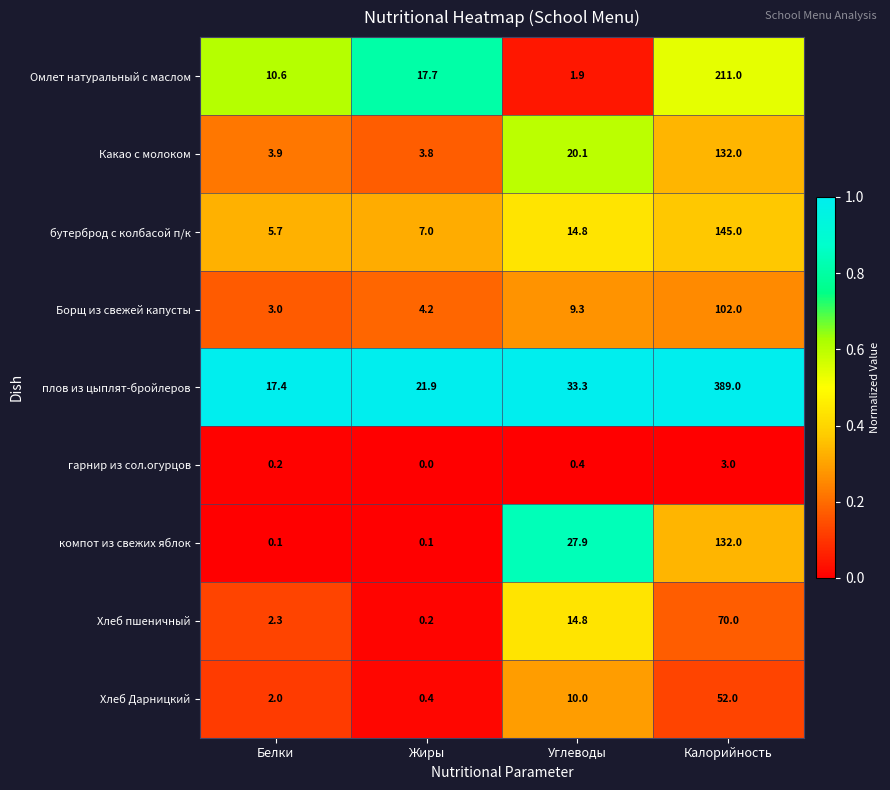

What is the total value across all series at Калорийность?

1236.0